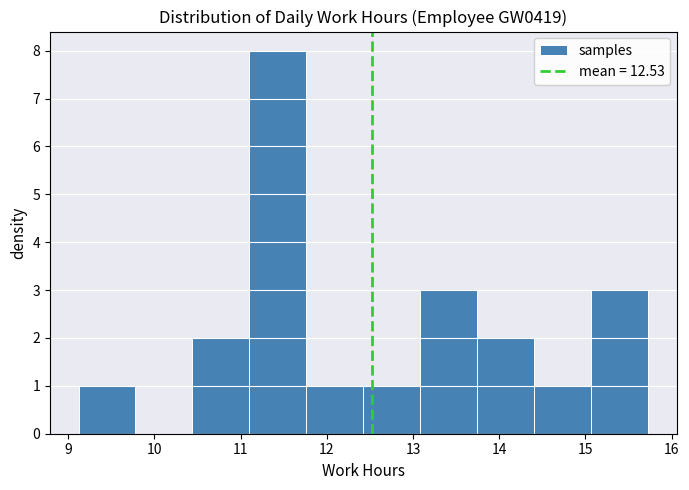

What is the height of the bar covering 15.1 to 15.7 on the x-axis? Neither the bar edges nor the heights are printed on the chart, so give them approximately, as read against the axes.

3